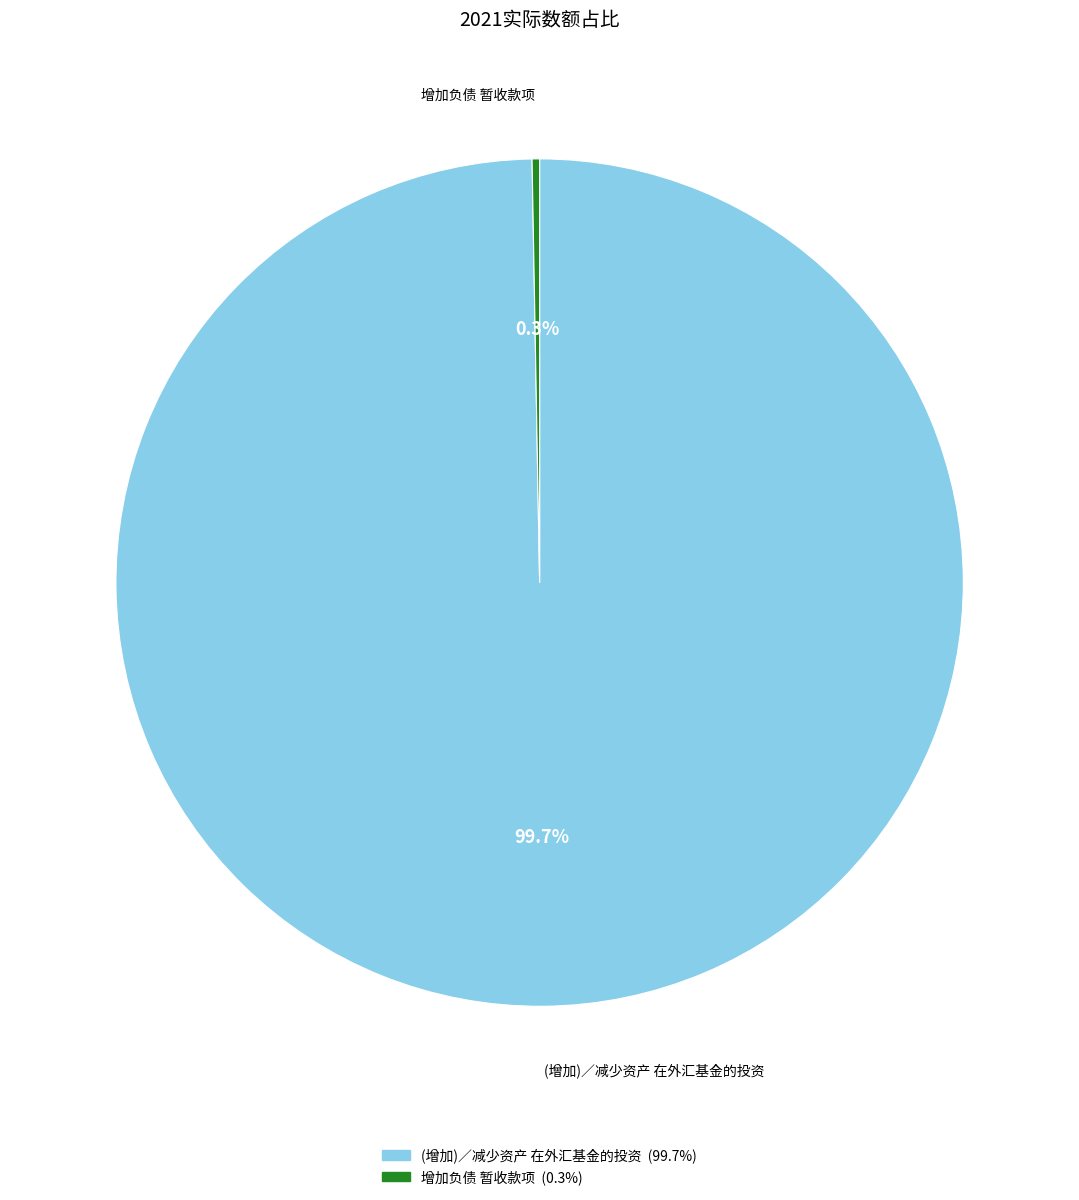

How many segments does this pie chart have?

2